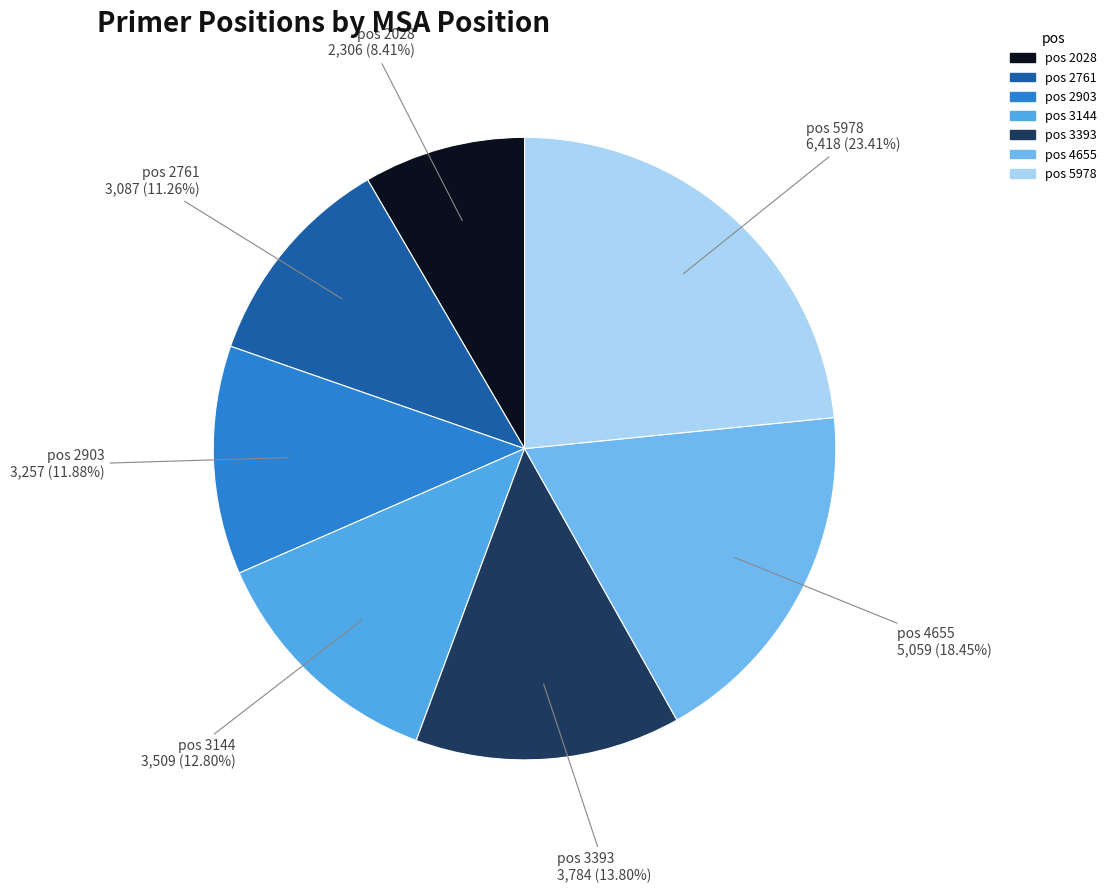

How many segments does this pie chart have?

7